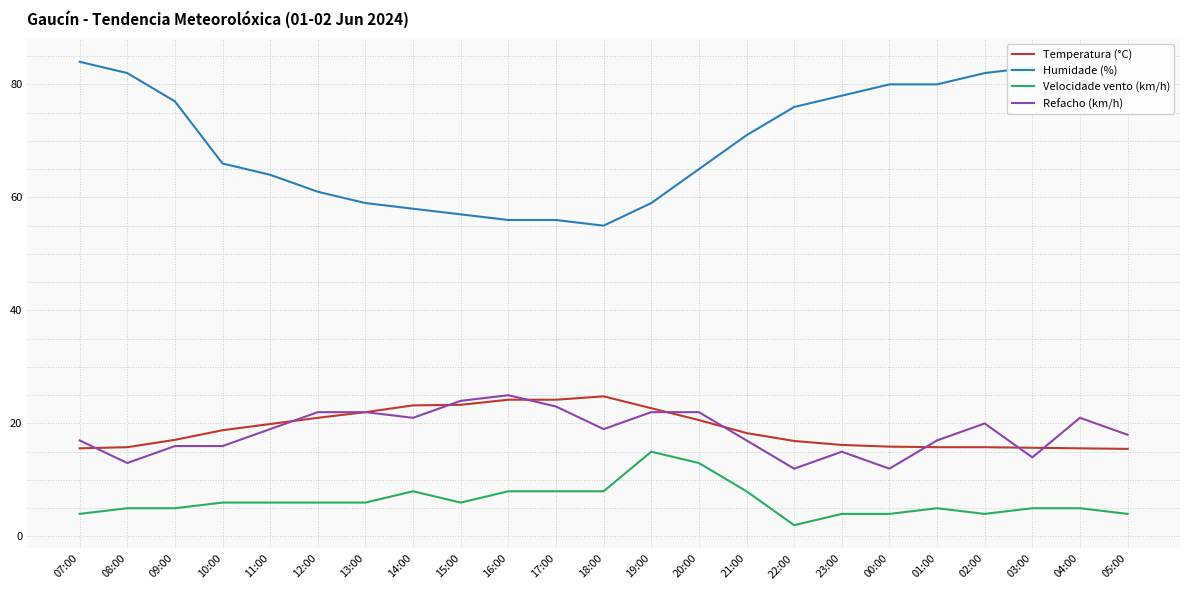

True or false: Humidade (%) and Refacho (km/h) intersect in this chart.

False